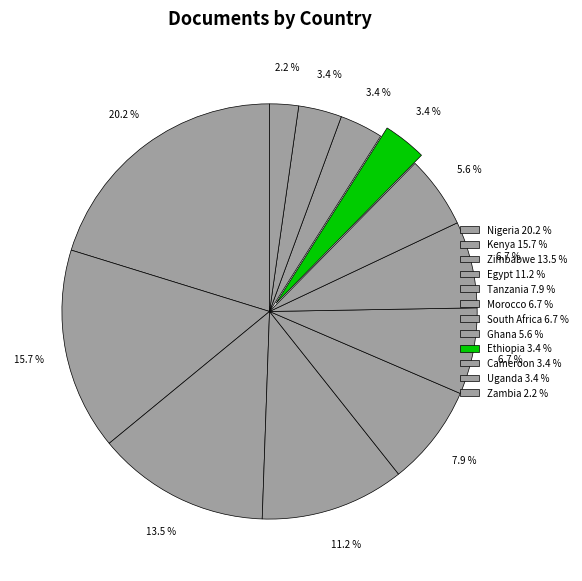

Is it true that Morocco is 7% of the pie?

True